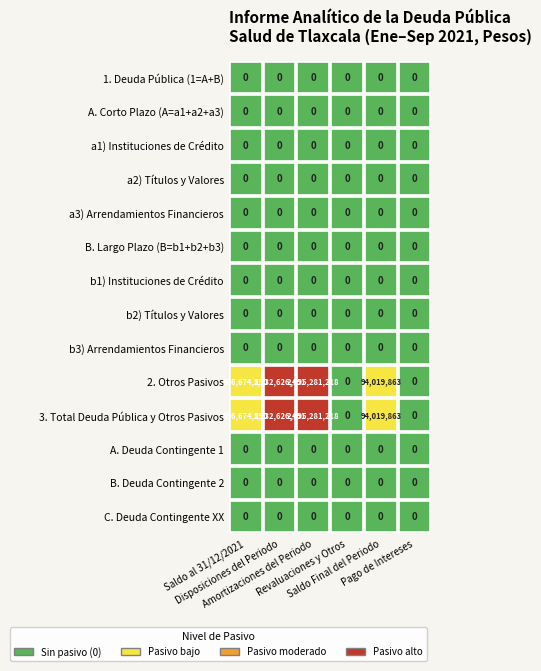

Between 2 and 5, which is larger?

2